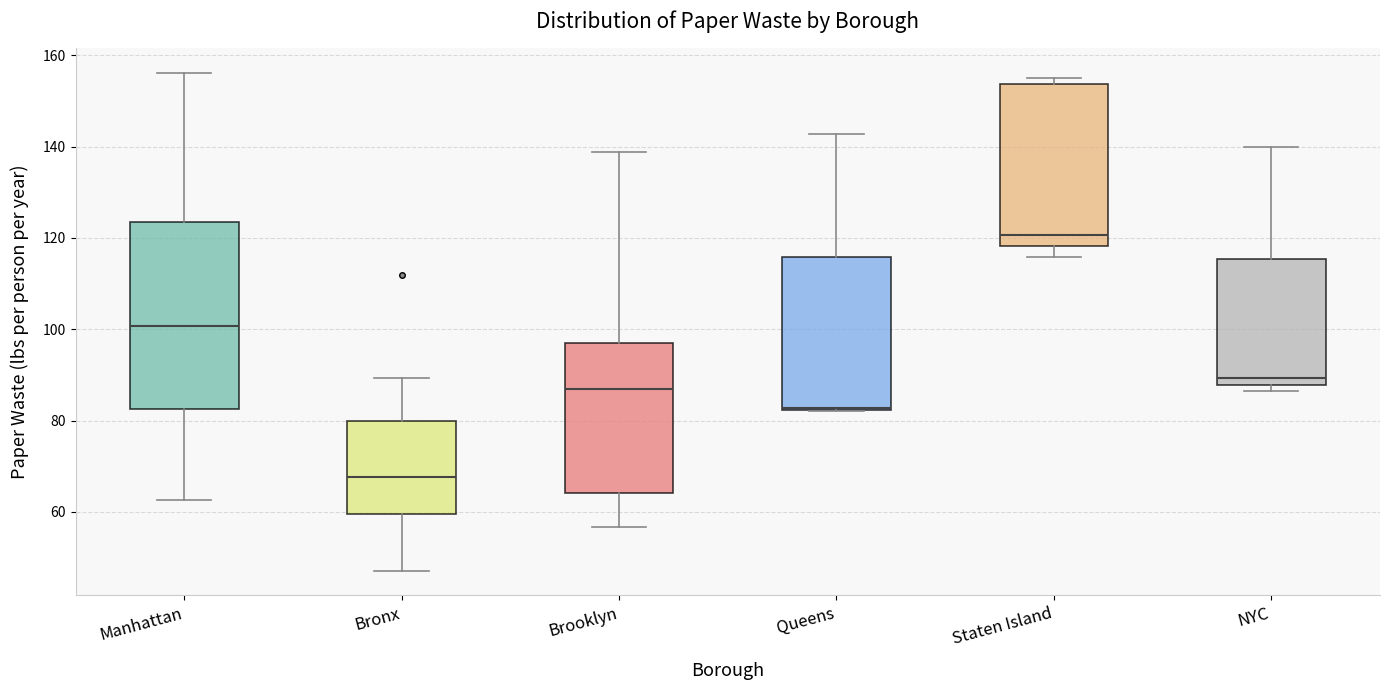

Reading left to right, read every box against the y-axis: the position of its median line, the range the box covers, and the ends of its whiskers. The values are not printed on the chart, so give them approximately, as read against the axis.

Manhattan: median 100, box 82 to 124, whiskers 62 to 156
Bronx: median 68, box 60 to 80, whiskers 48 to 90
Brooklyn: median 86, box 64 to 98, whiskers 56 to 138
Queens: median 82 (drawn on the box's lower edge), box 82 to 116, whiskers 82 to 142
Staten Island: median 120, box 118 to 154, whiskers 116 to 156
NYC: median 90, box 88 to 116, whiskers 86 to 140